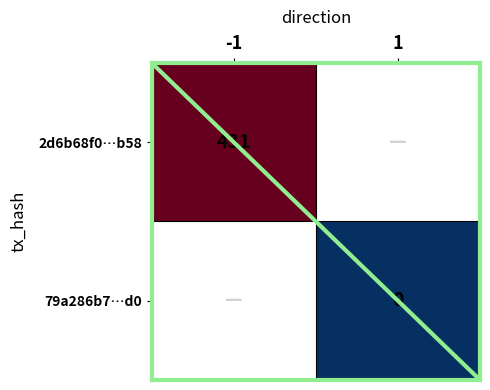

The 2d6b68f0…b58 series shows 431 at -1. True or false?

True